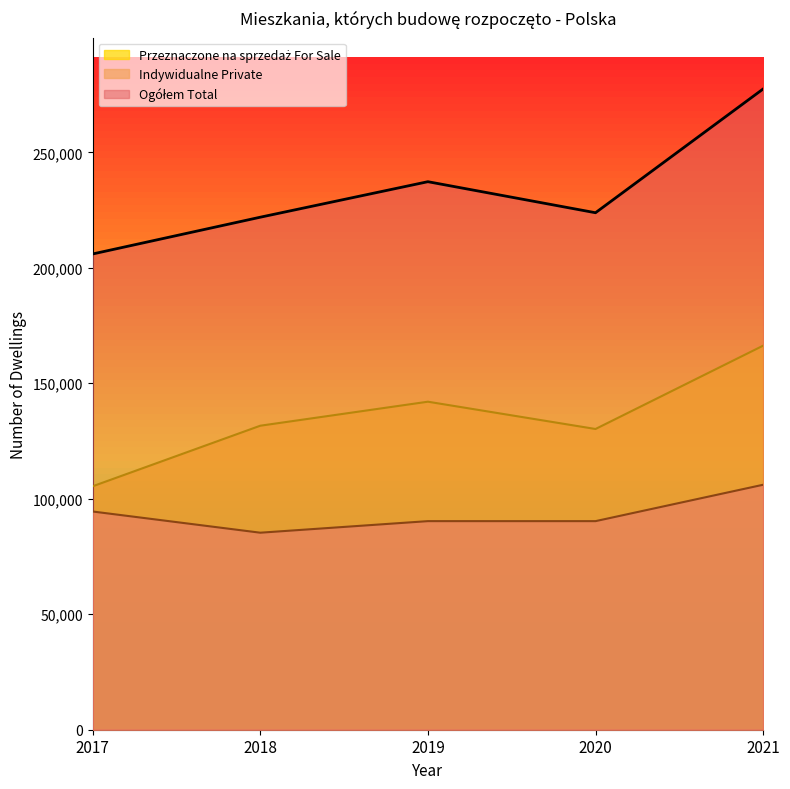

What is the value of the Przeznaczone na sprzedaż For Sale point at the 2nd from the left?

131627